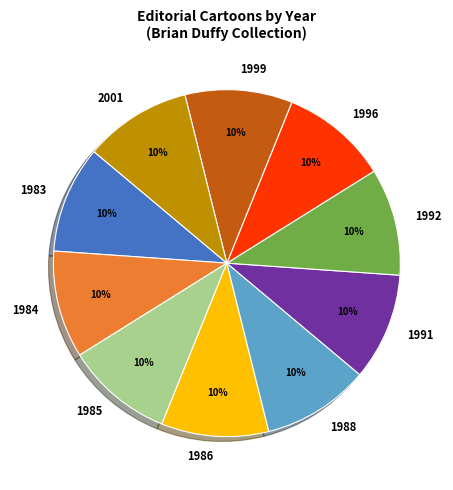

True or false: 1985 accounts for 21% of the total.

False